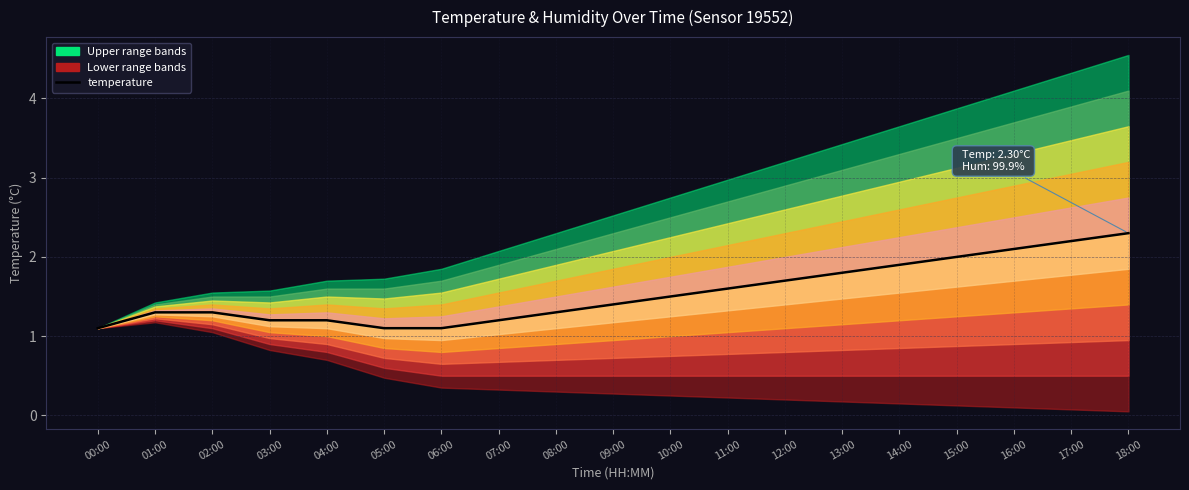

Rank the categories by value from lowest to highest.

00:00, 05:00, 06:00, 03:00, 04:00, 07:00, 01:00, 02:00, 08:00, 09:00, 10:00, 11:00, 12:00, 13:00, 14:00, 15:00, 16:00, 17:00, 18:00